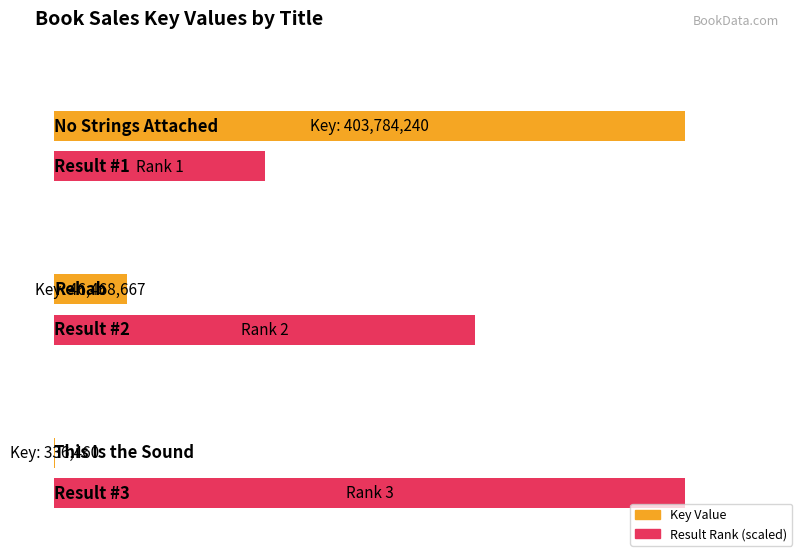

At which category does the chart reach its minimum across all series?

This Is the Sound